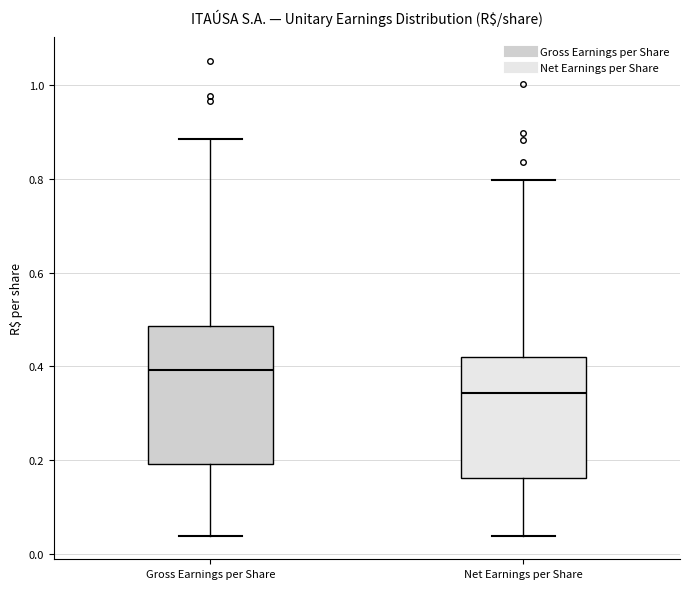

Reading left to right, transcribe this box plot: for each box, give where its median line is, the range the box spans, and where its two whiskers end, as read against the y-axis. The values are not printed on the chart, so give them approximately, as read against the axis.

Gross Earnings per Share: median 0.40, box 0.20 to 0.48, whiskers 0.04 to 0.88
Net Earnings per Share: median 0.34, box 0.16 to 0.42, whiskers 0.04 to 0.80